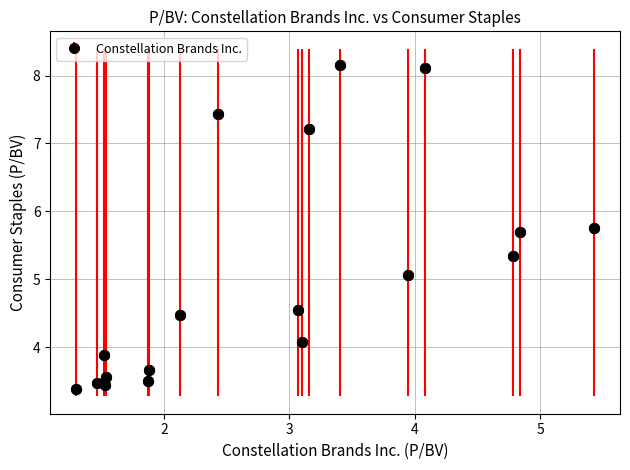

What is the value of the 8th point from the left?

4.5